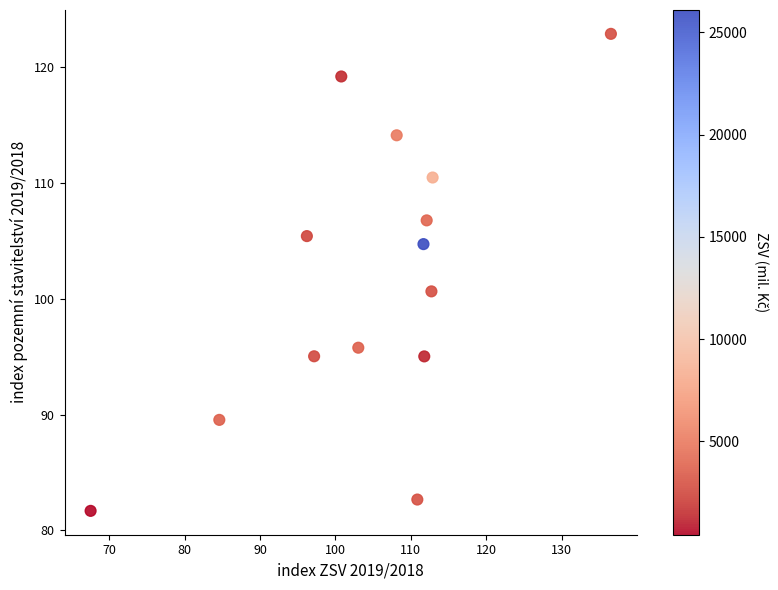

What Y value in the scatter plot is closest to 102?

100.6